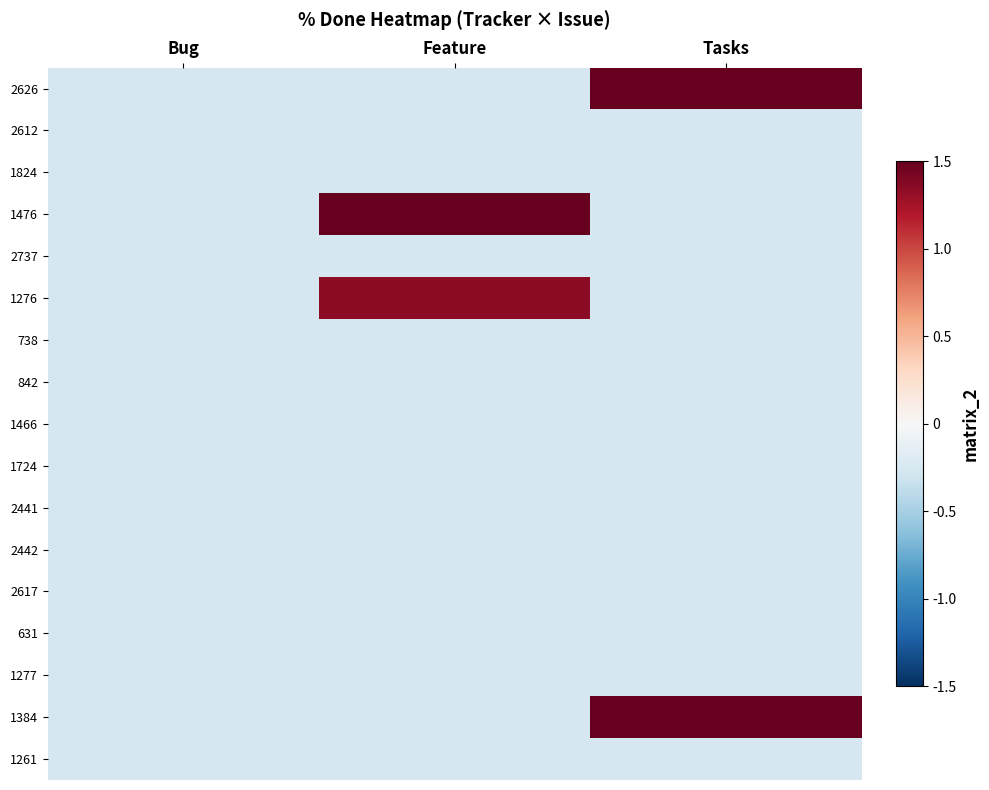

Which category has the lowest value across all series?

Bug